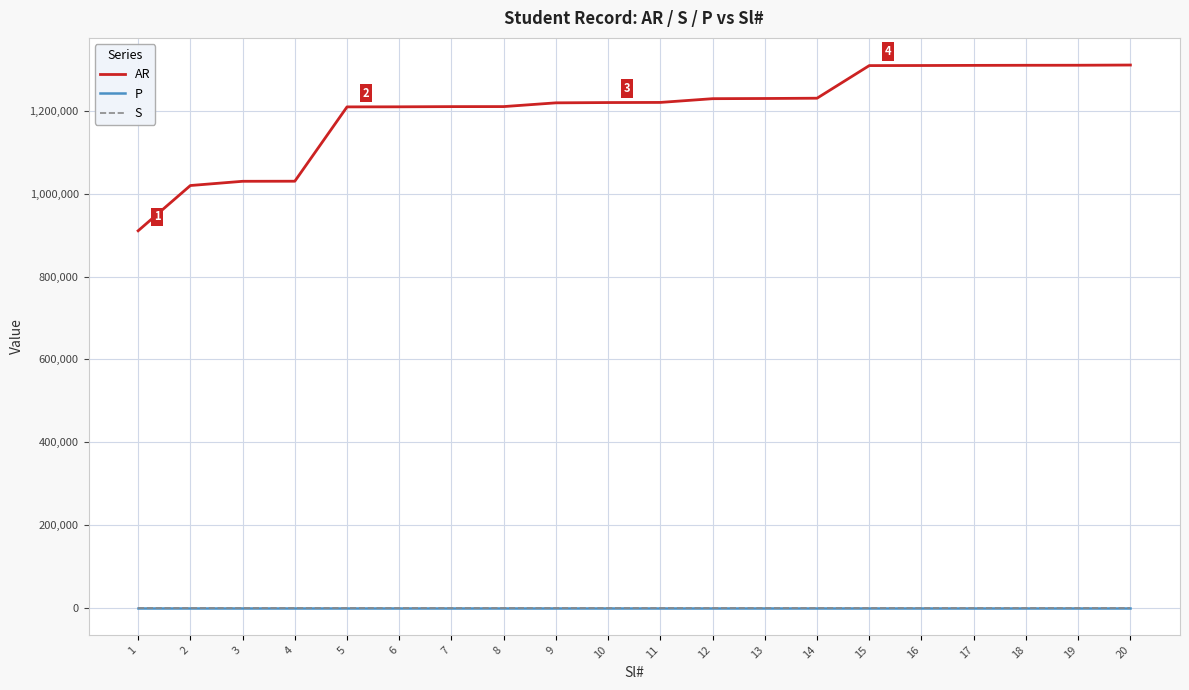

Which series has the largest total across all categories?

AR